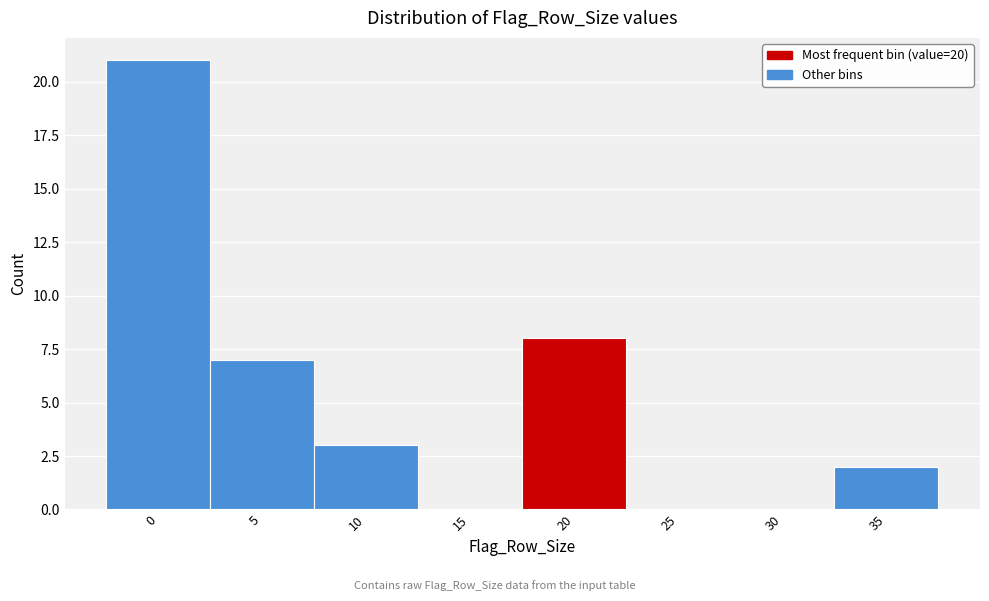

Reading left to right, list all the values displayed in this chart.

0=21	5=7	10=3	15=0	20=8	25=0	30=0	35=2